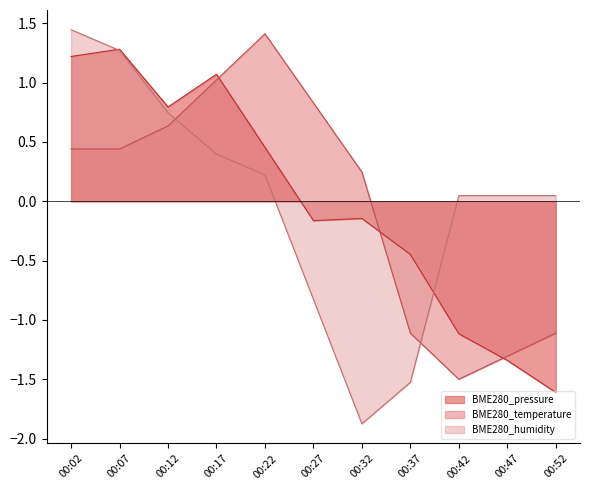

Rank the series at 00:37 from highest to lowest value.

BME280_pressure, BME280_temperature, BME280_humidity